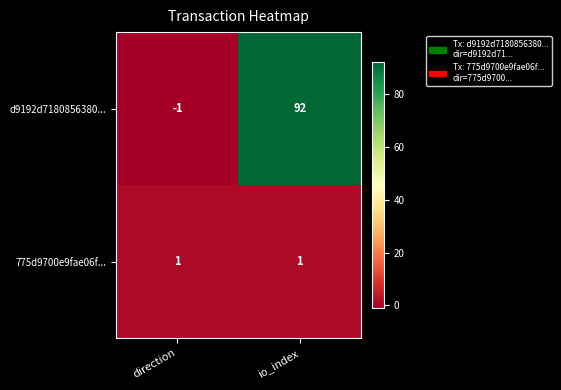

Rank the series by their maximum value, from lowest to highest.

775d9700e9fae06f..., d9192d7180856380...